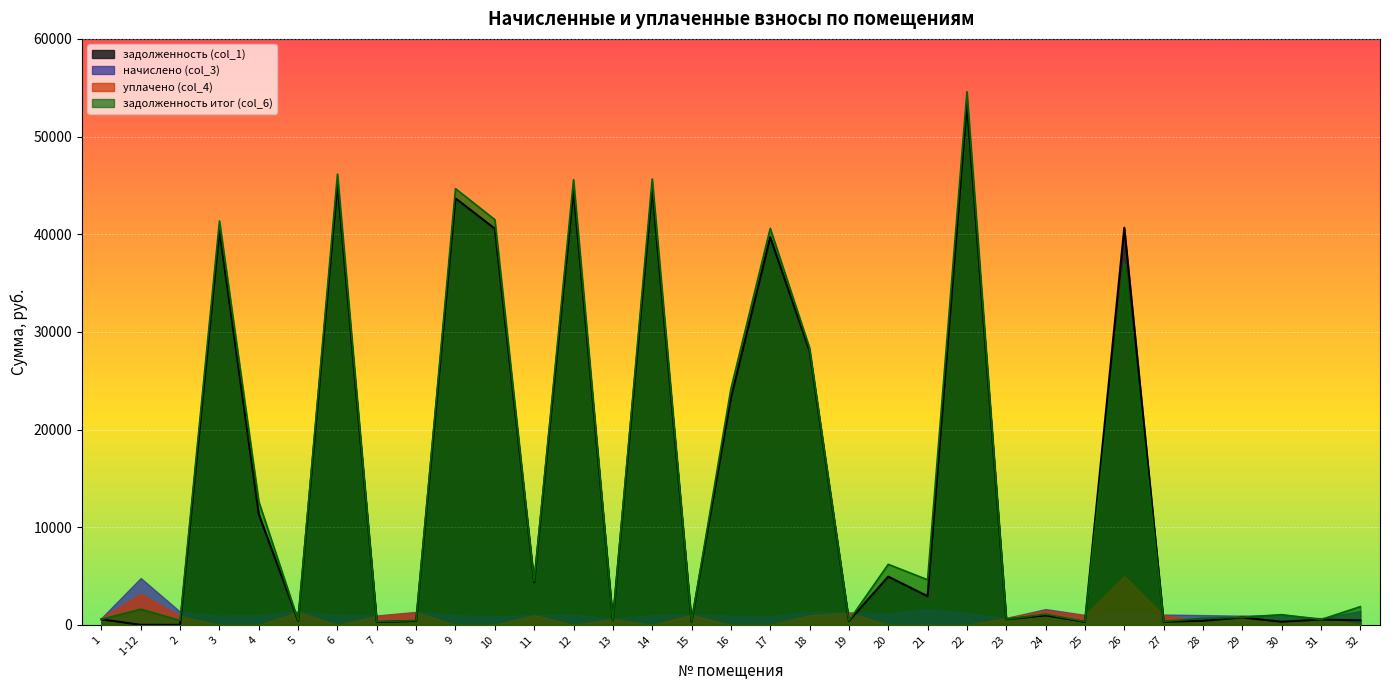

True or false: задолженность итог (col_6) has more than 2 points higher than both neighbors.

True